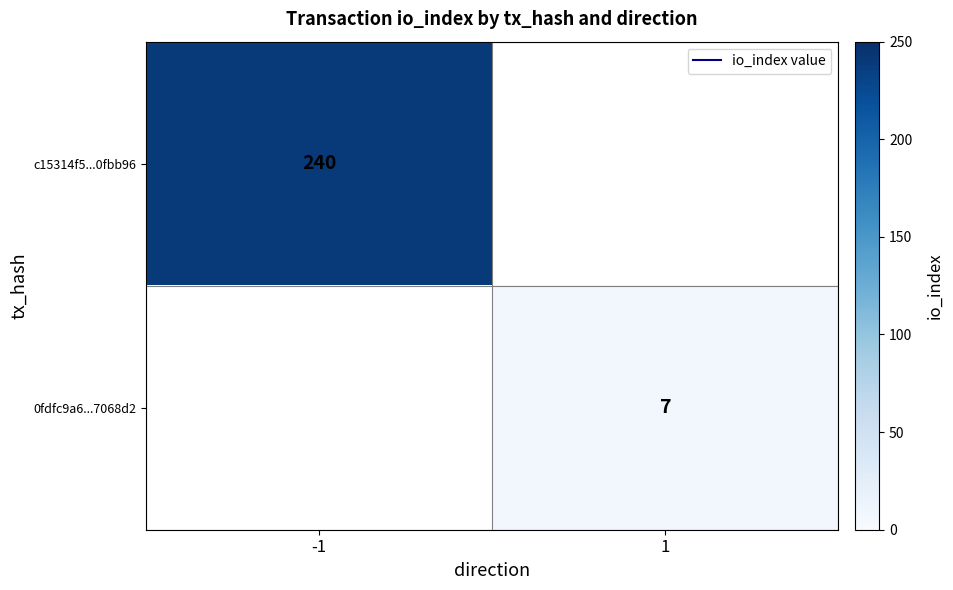

The 0fdfc9a6...7068d2 series shows 12 at 1. True or false?

False